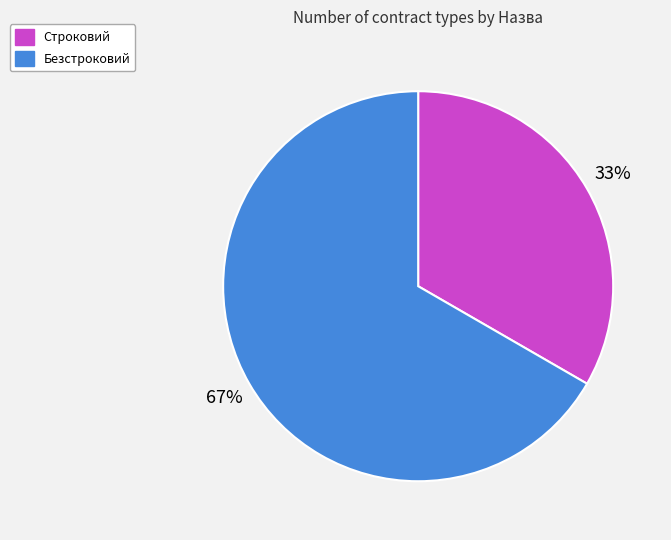

Does any single category account for the majority?

Yes